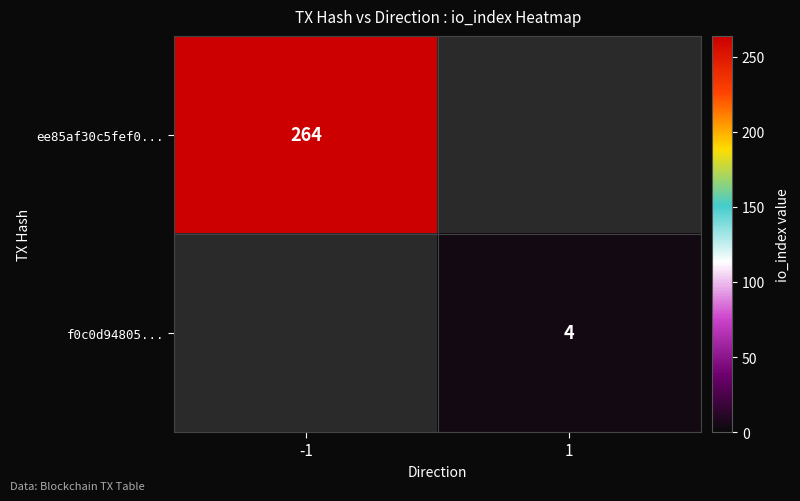

True or false: ee85af30c5fef0... has a value of 425 at -1.

False